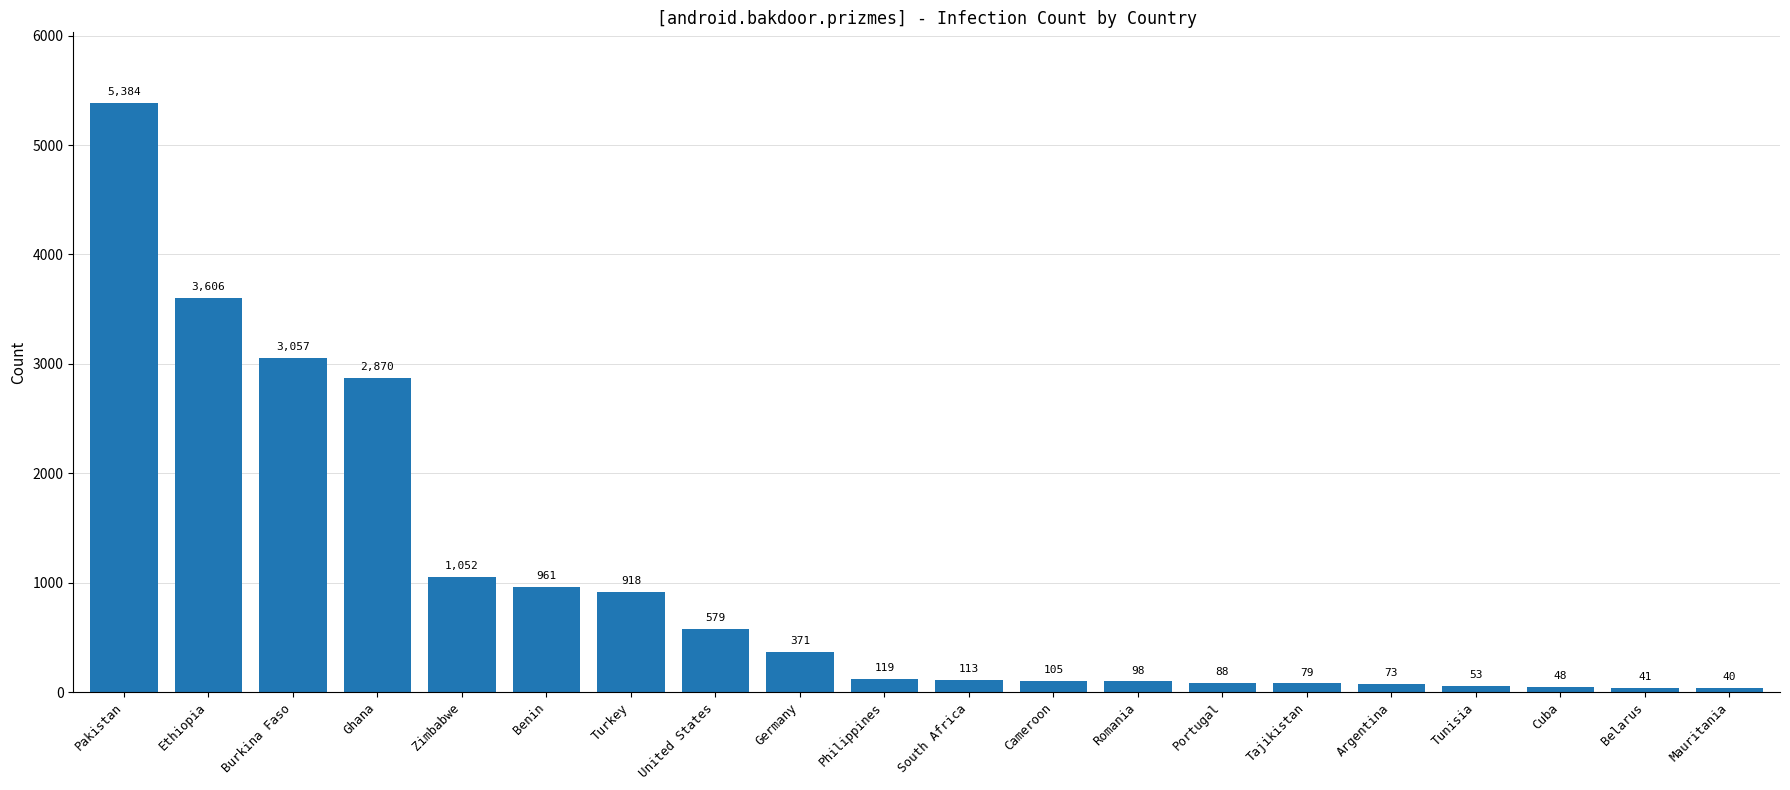

What is the change in value from Pakistan to Belarus?

-5343